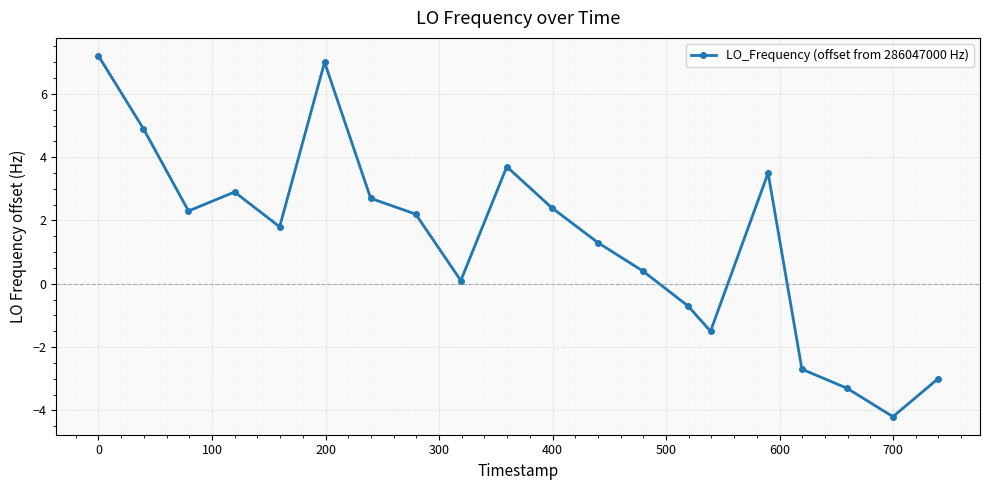

How many negative values are there?

6